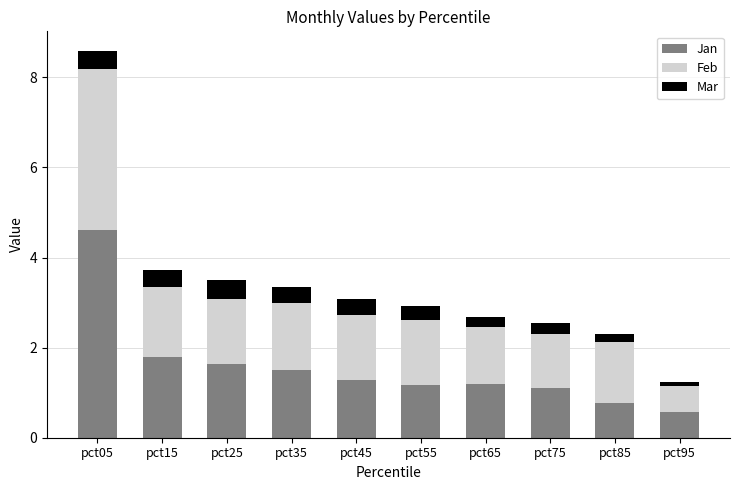

What is the value of the Jan bar at the 2nd from the left?

1.8